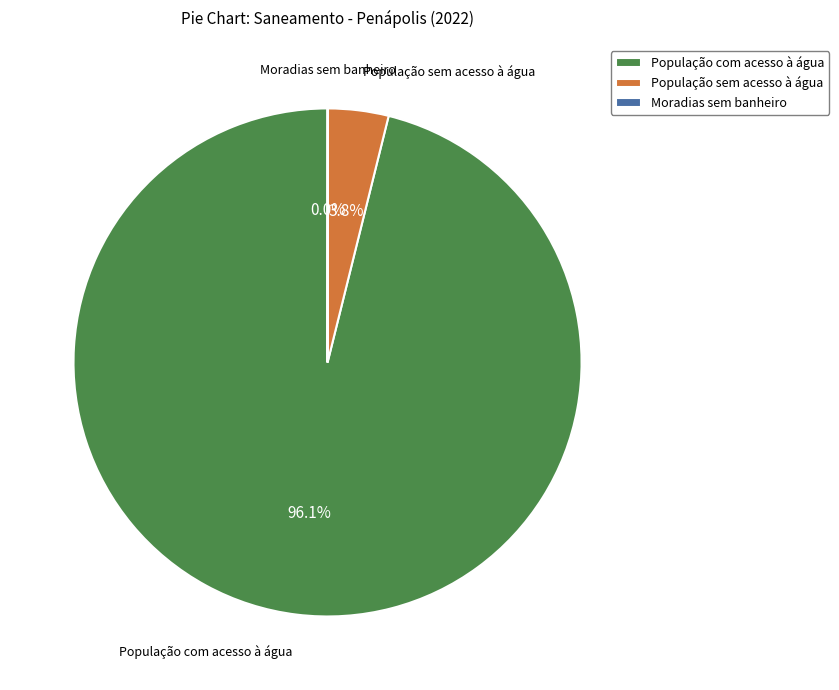

What percentage do População com acesso à água and População sem acesso à água together represent?

100.0%